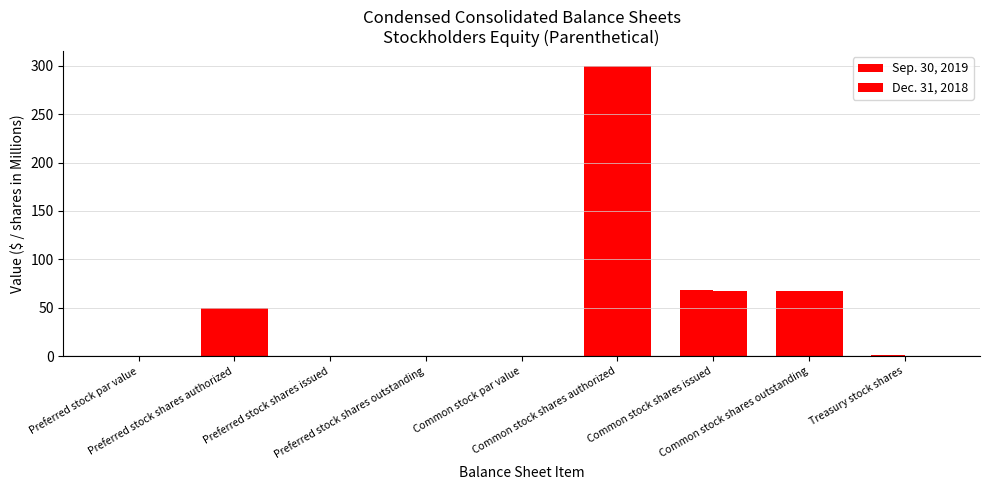

Count the number of categories in the chart.

9